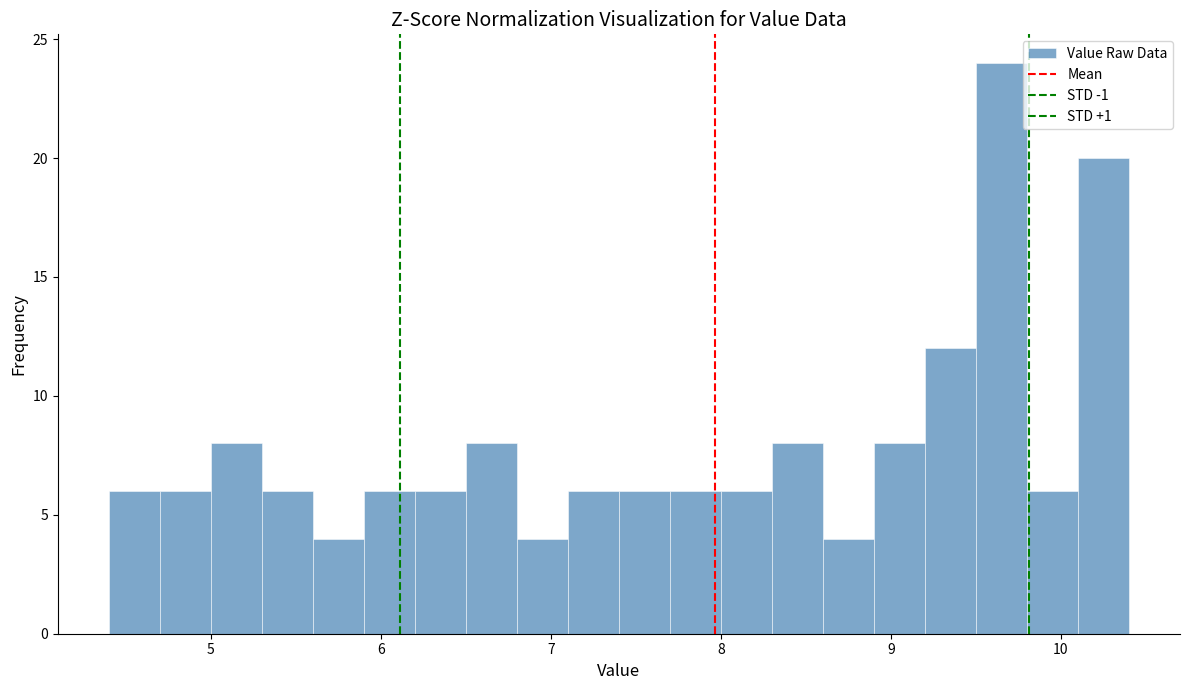

Read against the x-axis, roughly where is the centre of the tallest bar?

9.7